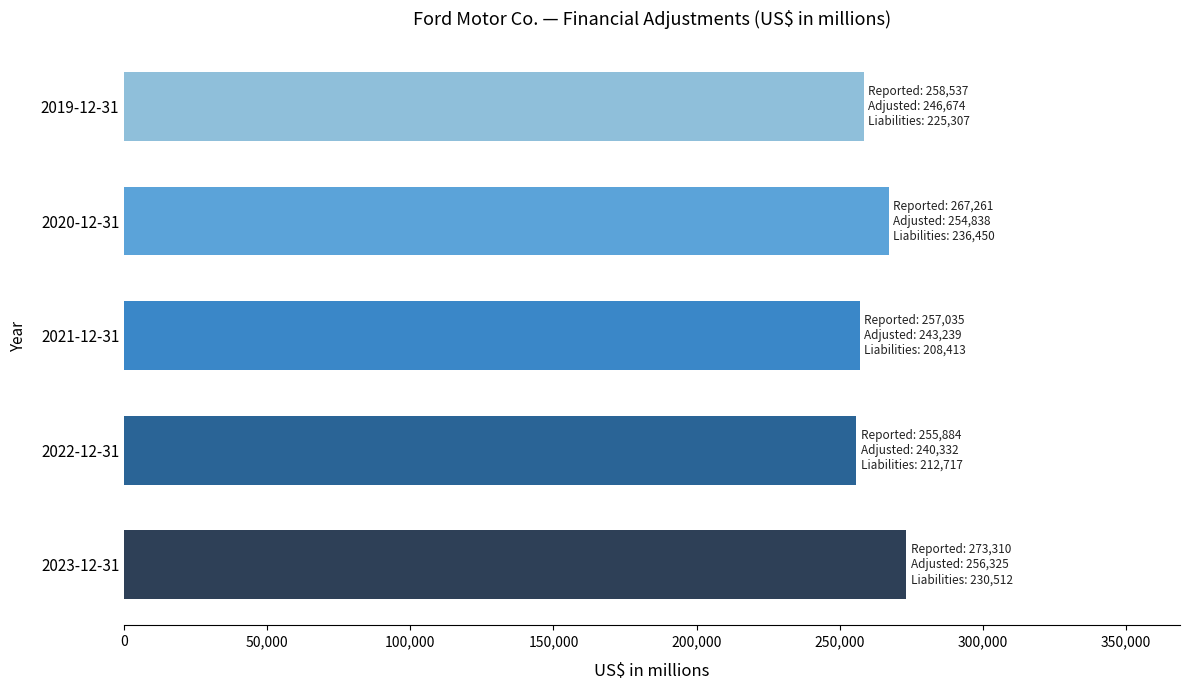

What is the difference between the second highest and minimum values?

11377